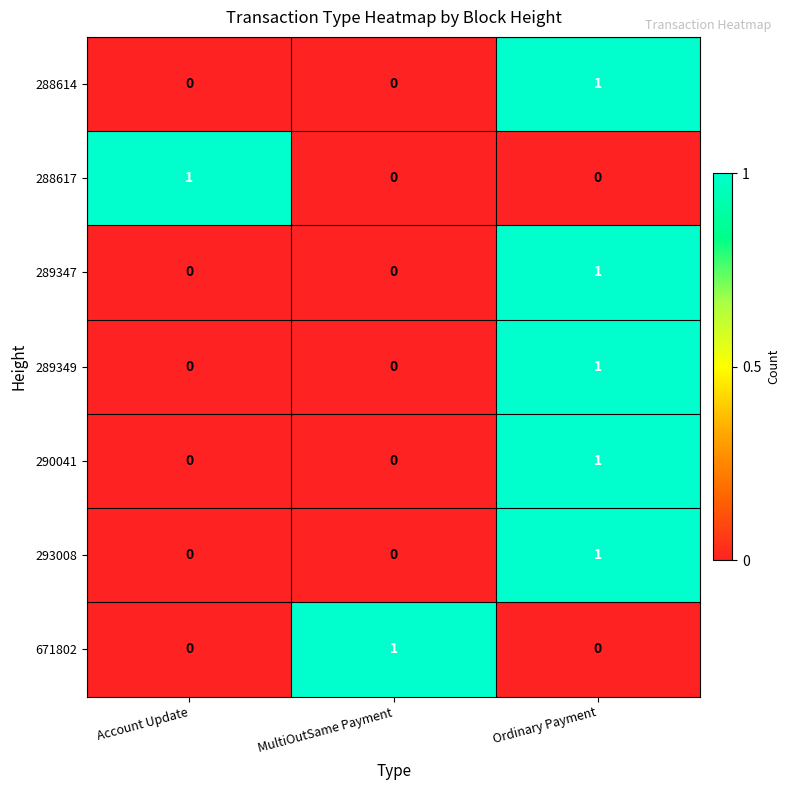

Reading left to right, transcribe all the data shown in this chart.

288614: Account Update=0	MultiOutSame Payment=0	Ordinary Payment=1
288617: Account Update=1	MultiOutSame Payment=0	Ordinary Payment=0
289347: Account Update=0	MultiOutSame Payment=0	Ordinary Payment=1
289349: Account Update=0	MultiOutSame Payment=0	Ordinary Payment=1
290041: Account Update=0	MultiOutSame Payment=0	Ordinary Payment=1
293008: Account Update=0	MultiOutSame Payment=0	Ordinary Payment=1
671802: Account Update=0	MultiOutSame Payment=1	Ordinary Payment=0